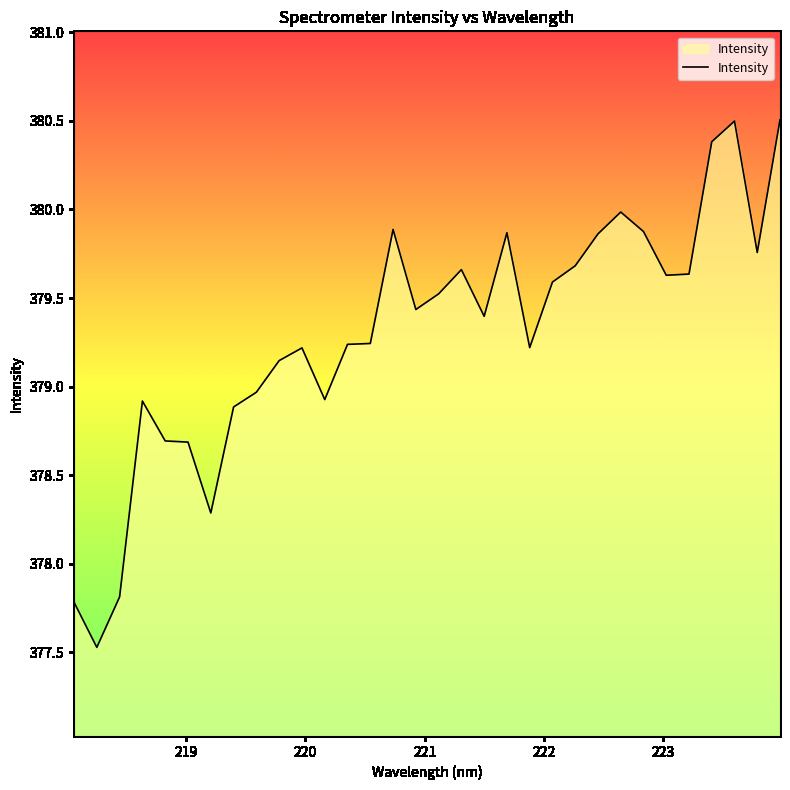

What is the greatest value displayed?

380.5